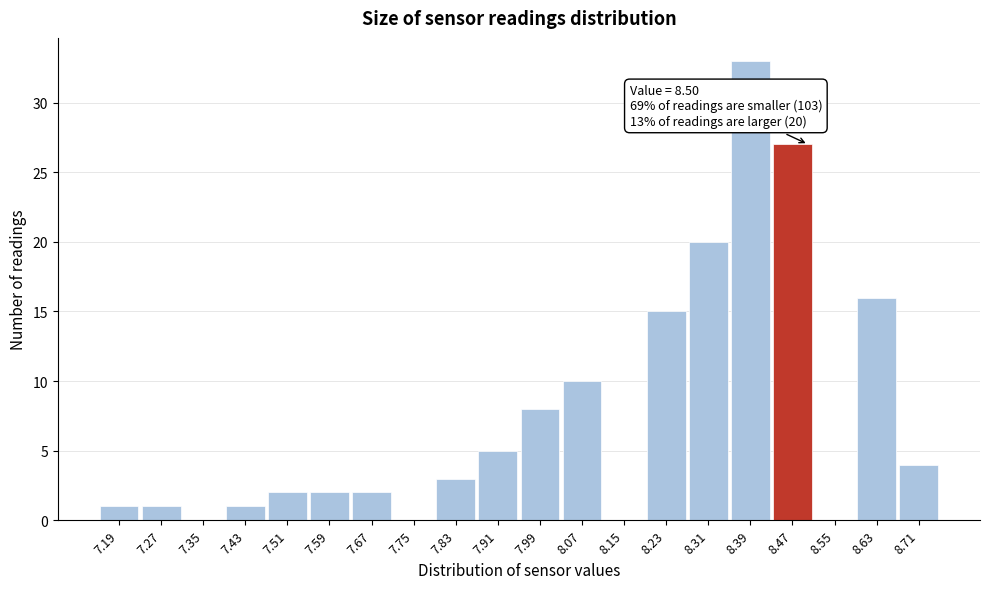

Which range on the x-axis has the tallest bar?

8.35 to 8.43